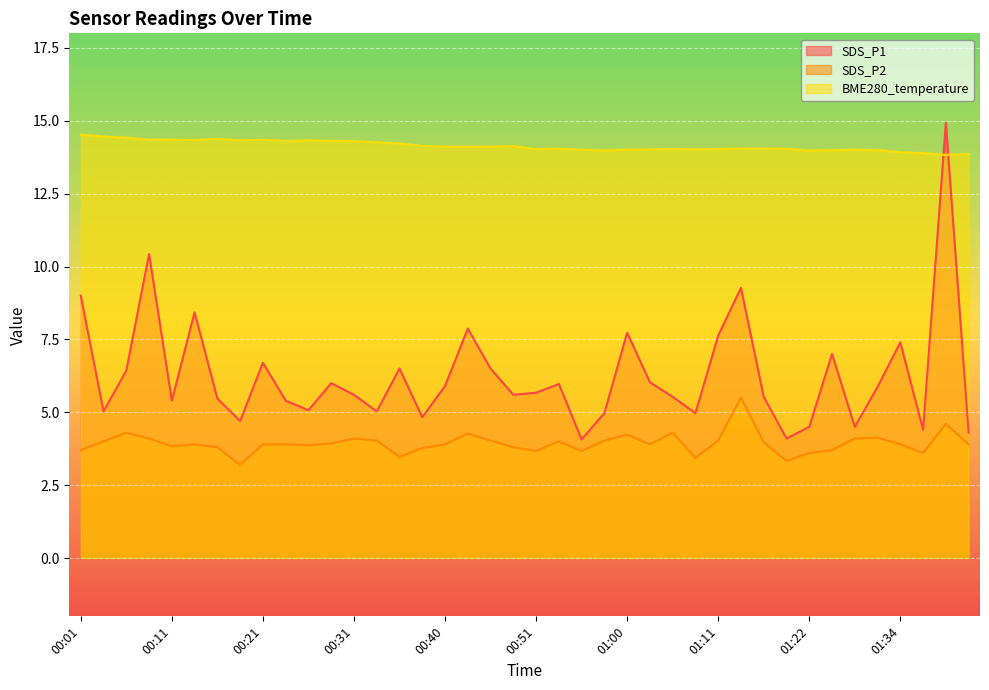

What is the average value of the SDS_P1 series?

6.3